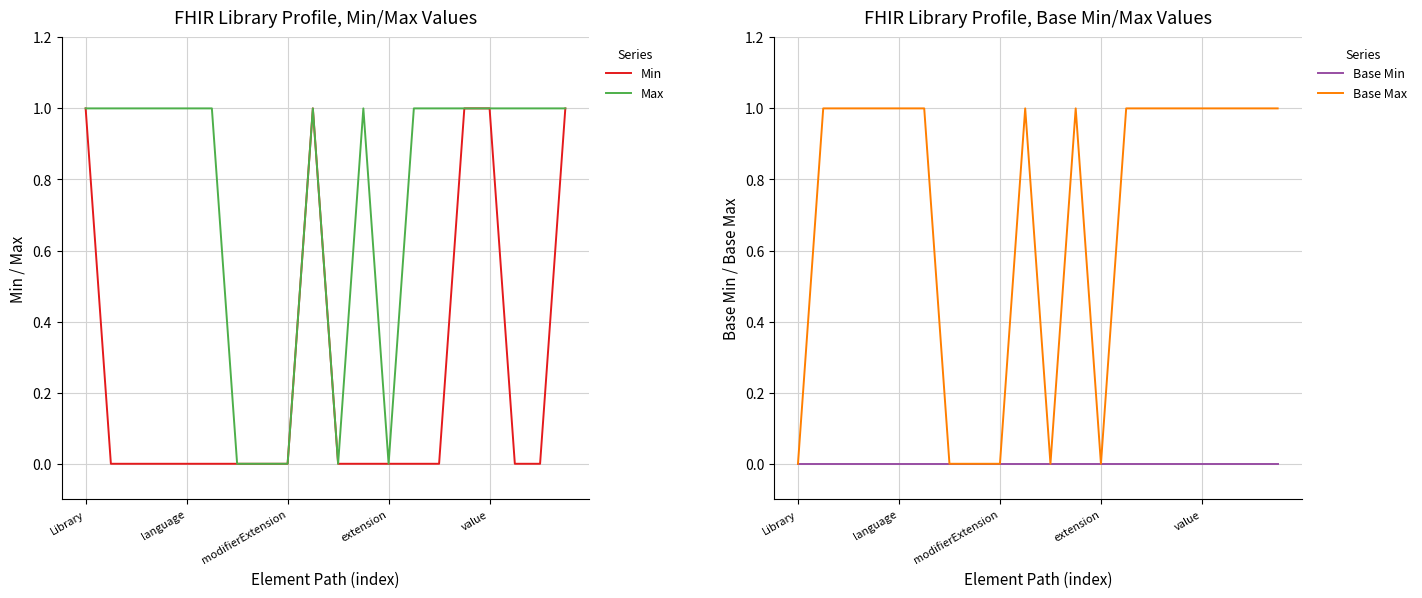

Is it true that Max equals 2 at 5?

False